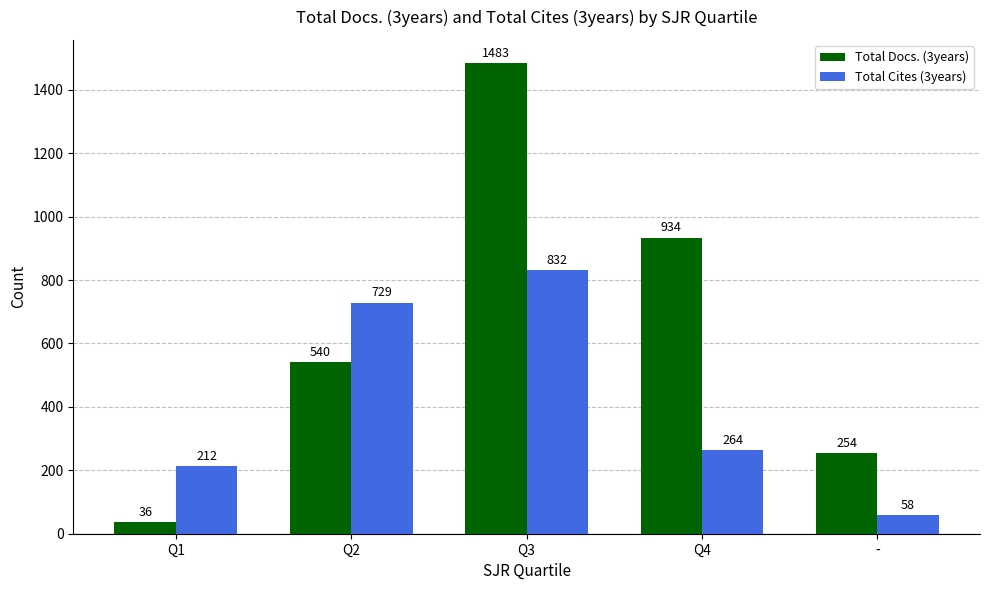

Reading left to right, transcribe all the data shown in this chart.

Total Docs. (3years): Q1=36	Q2=540	Q3=1483	Q4=934	-=254
Total Cites (3years): Q1=212	Q2=729	Q3=832	Q4=264	-=58